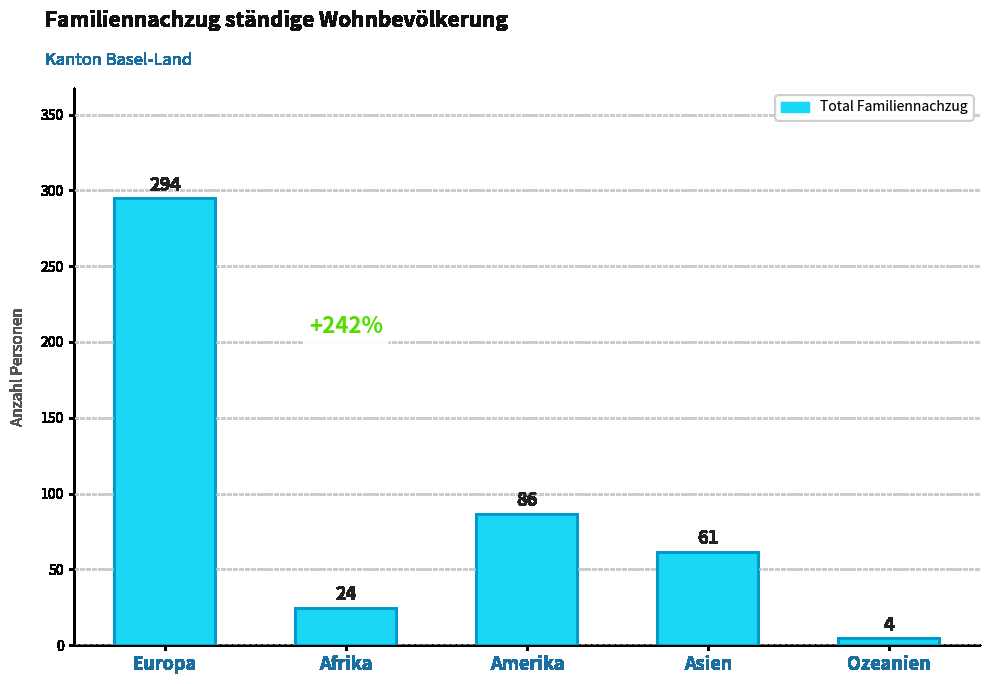

What is the value of the 3rd bar from the left?

86